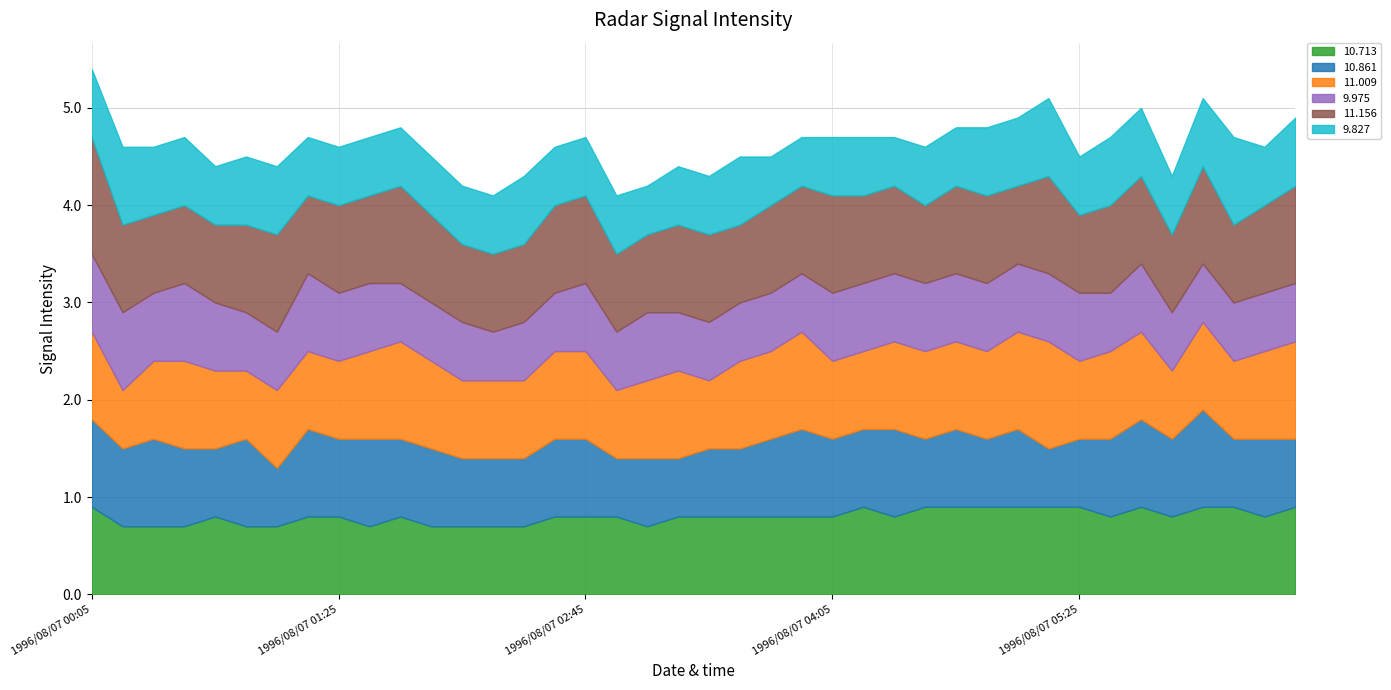

How many 11.009 values are between 0 and 1?

39